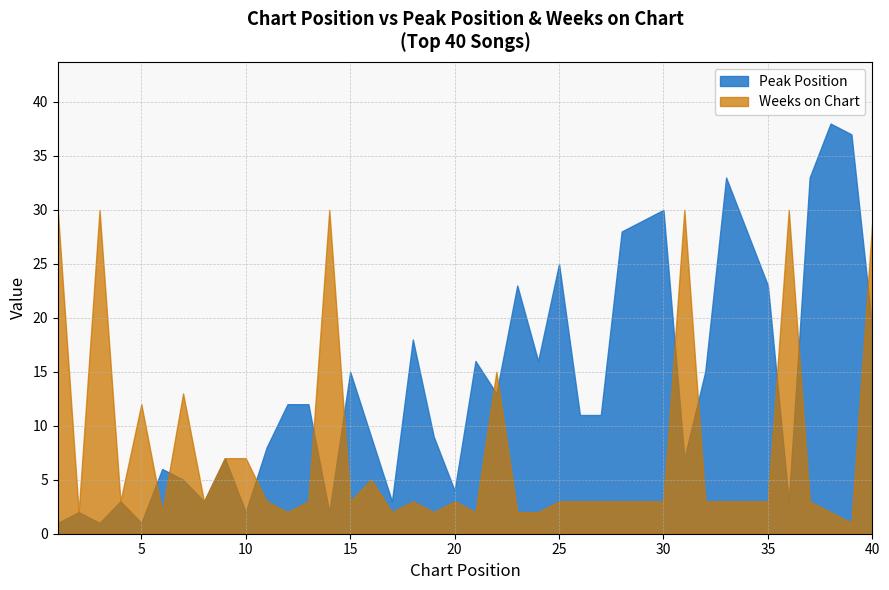

Reading left to right, extract all data points from this chart.

Peak Position: 1=1	2=2	3=1	4=3	5=1	6=6	7=5	8=3	9=7	10=2	11=8	12=12	13=12	14=2	15=15	16=9	17=3	18=18	19=9	20=4	21=16	22=13	23=23	24=16	25=25	26=11	27=11	28=28	29=29	30=30	31=7	32=15	33=33	34=28	35=23	36=3	37=33	38=38	39=37	40=19
Weeks on Chart: 1=30	2=2	3=30	4=3	5=12	6=2	7=13	8=3	9=7	10=7	11=3	12=2	13=3	14=30	15=3	16=5	17=2	18=3	19=2	20=3	21=2	22=15	23=2	24=2	25=3	26=3	27=3	28=3	29=3	30=3	31=30	32=3	33=3	34=3	35=3	36=30	37=3	38=2	39=1	40=29